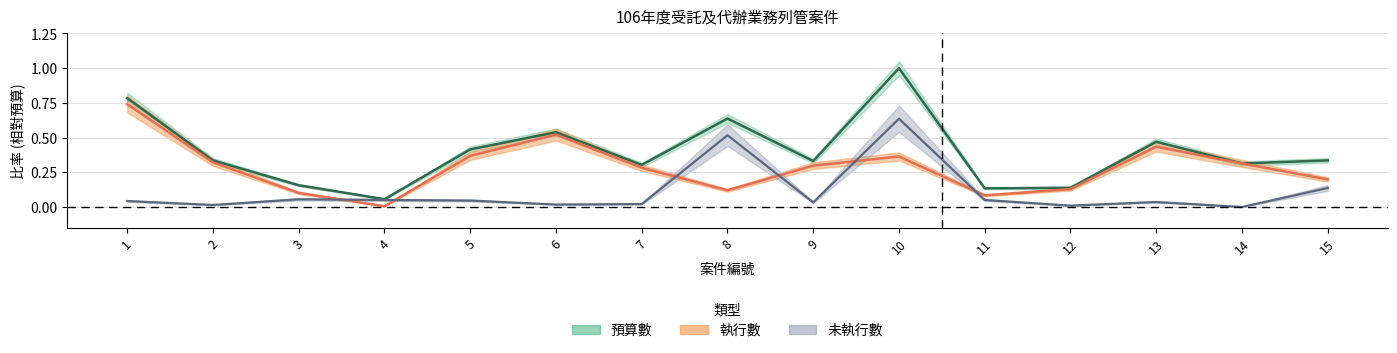

Where is the first local minimum for remaining?

2